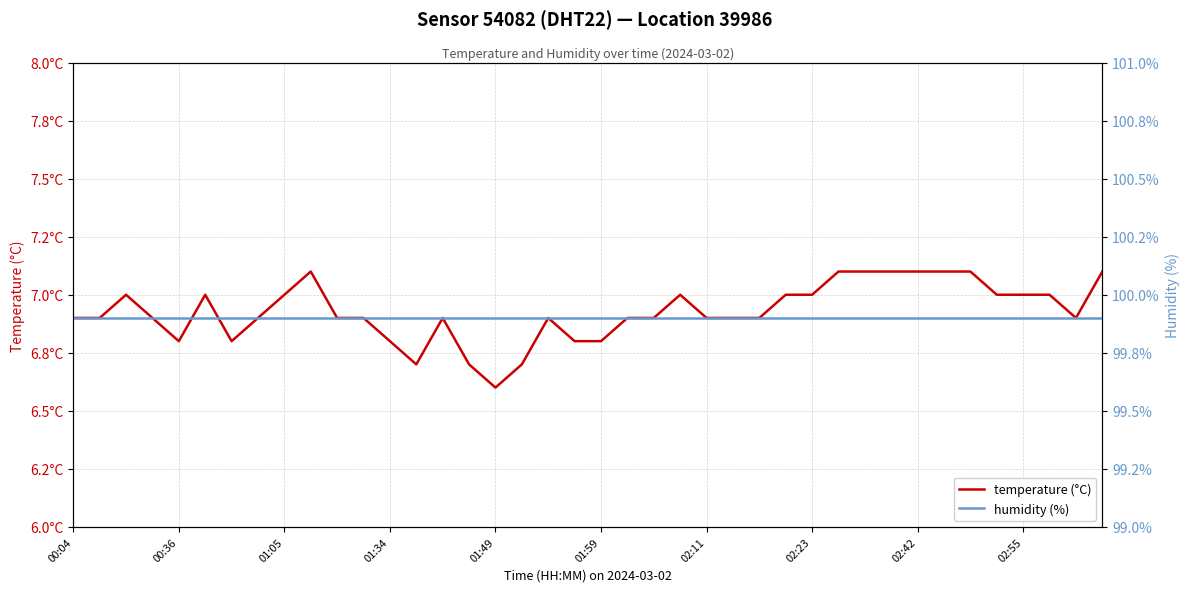

Which series has the largest total across all categories?

humidity (%)